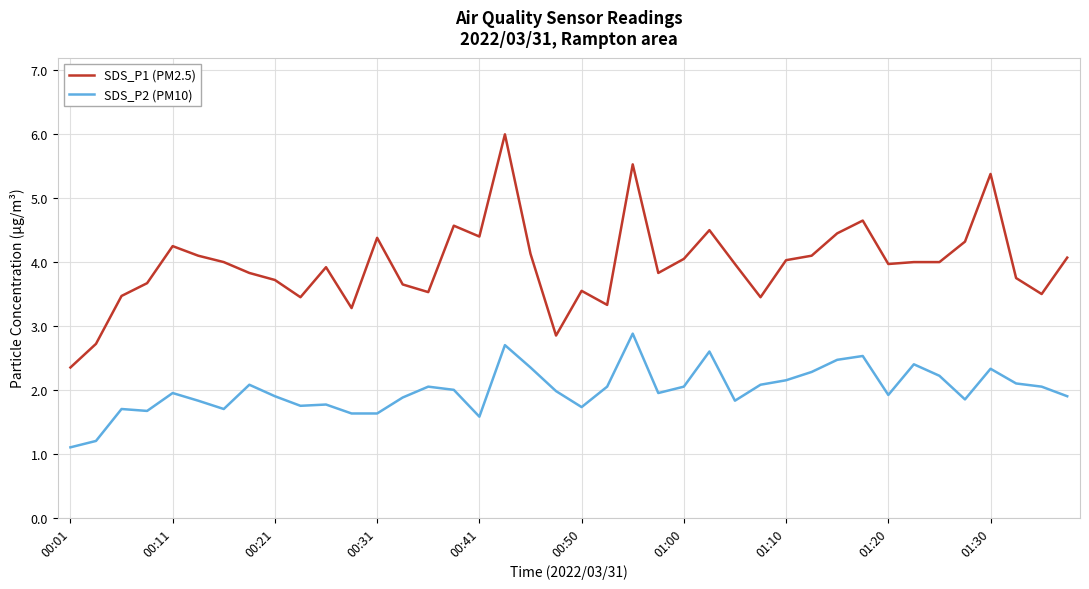

Does the chart have visible grid lines?

Yes